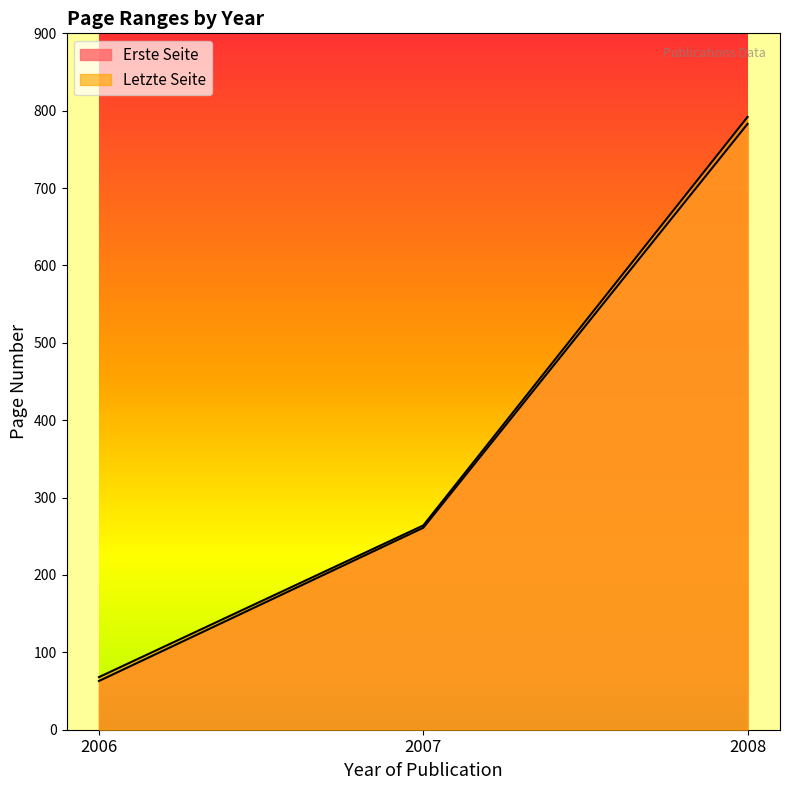

List the series in order of their overall mean, lowest first.

Erste Seite, Letzte Seite